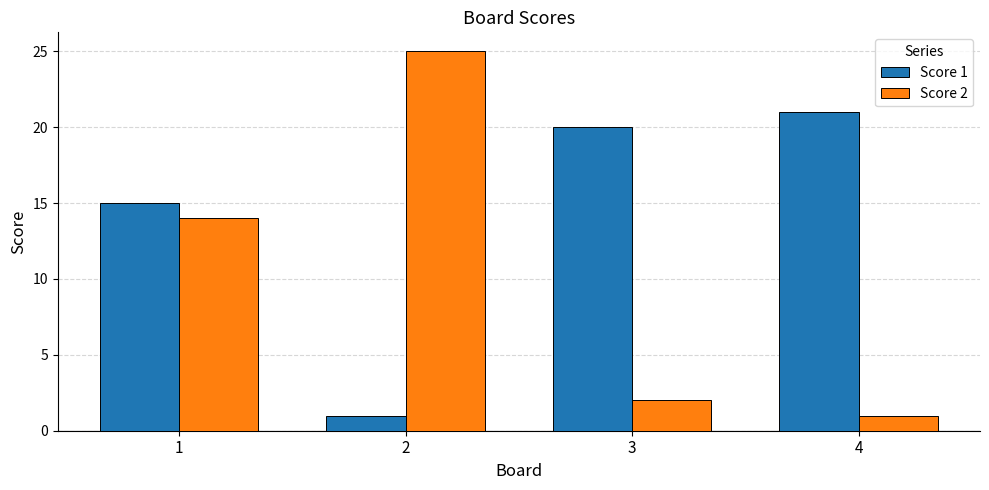

What is the average value of the Score 1 series?

14